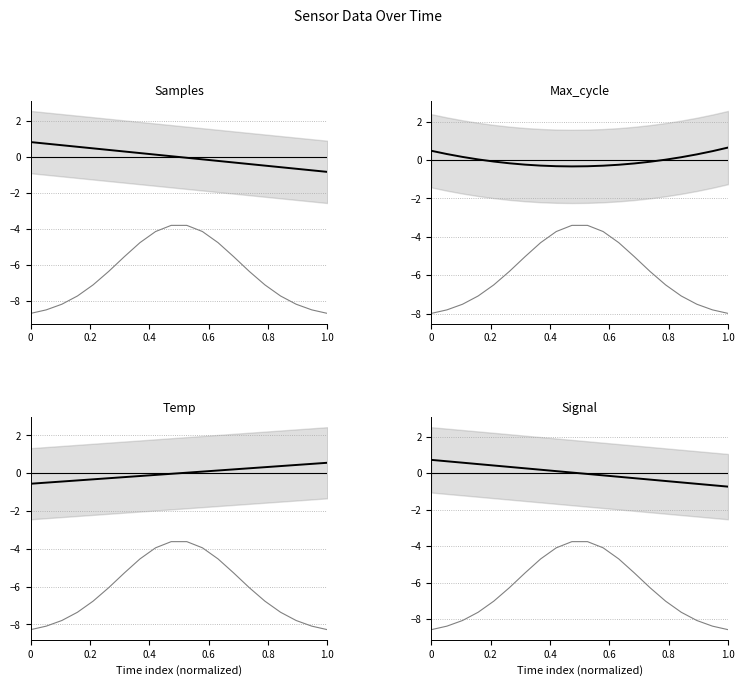

True or false: Samples has more than 2 interior local peaks.

False